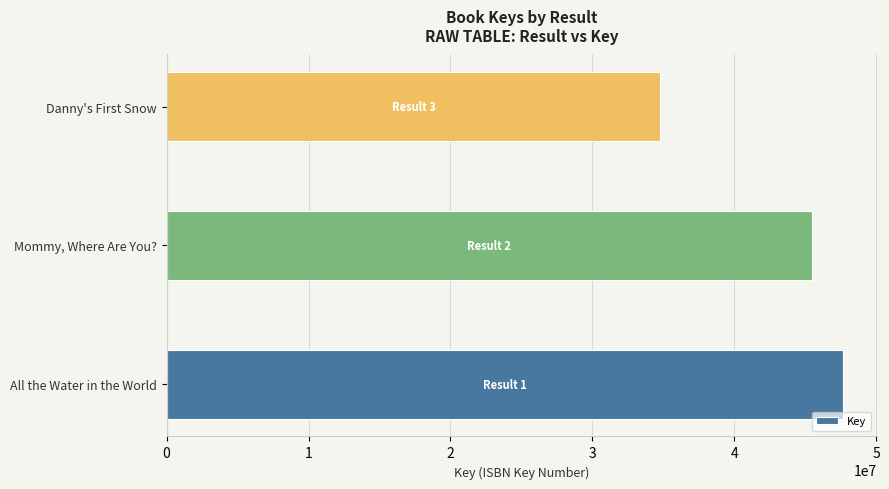

What is the sum of all values?

127938419